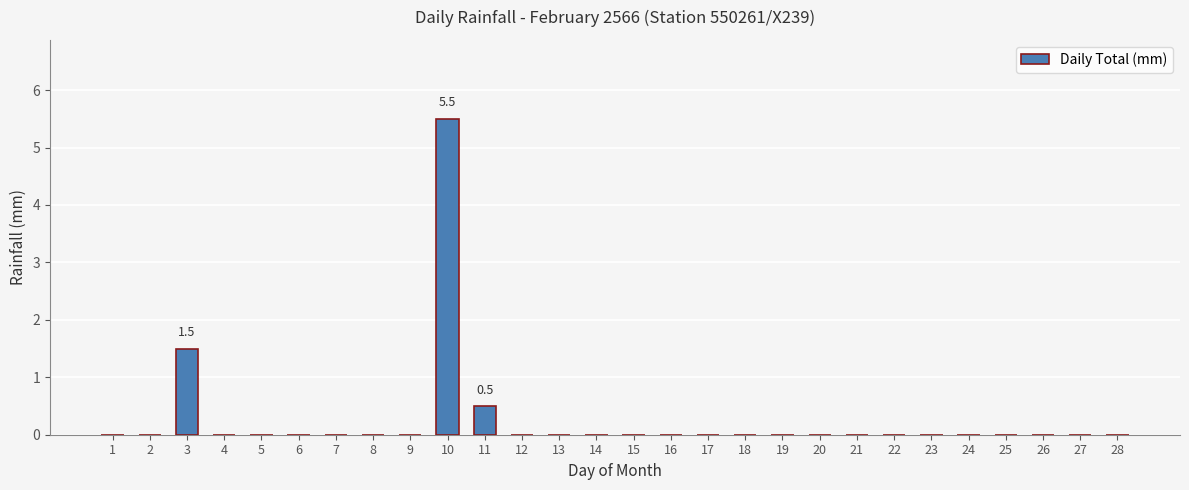

Does the chart contain stacked bars?

No